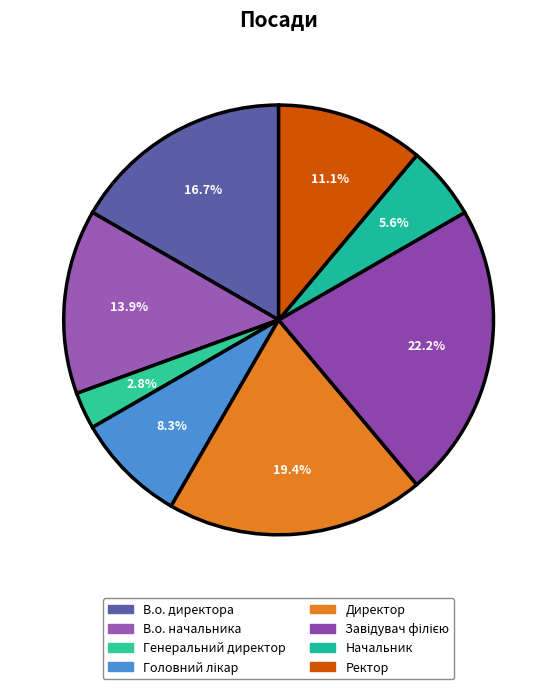

Is Головний лікар the majority of the pie?

No